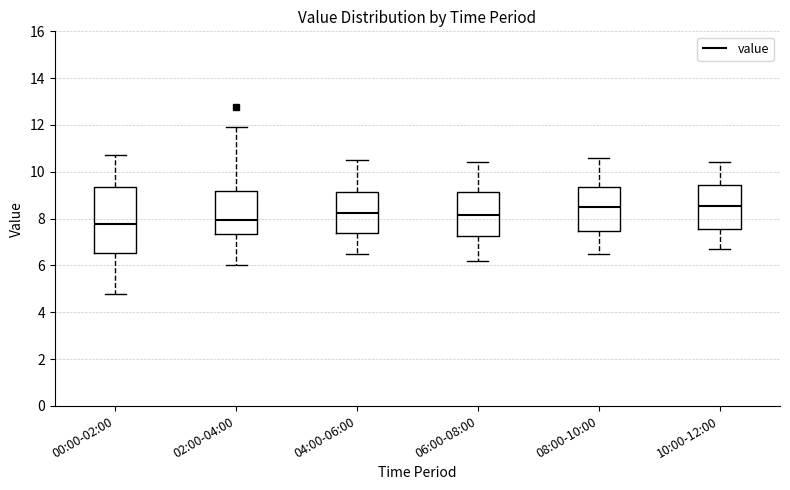

Where does the lower whisker of the box for 02:00-04:00 end on the y-axis? The values are not printed on the chart, so give them approximately, as read against the axis.

6.0